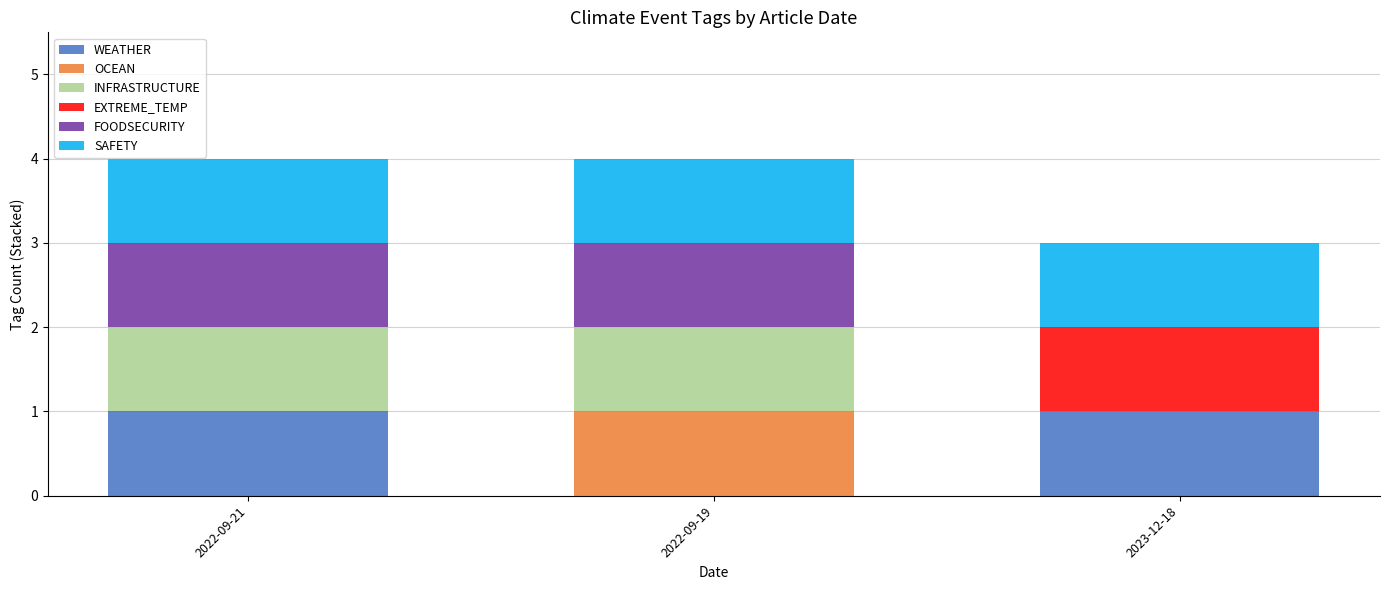

What is the total value across all series at 2022-09-21?

4